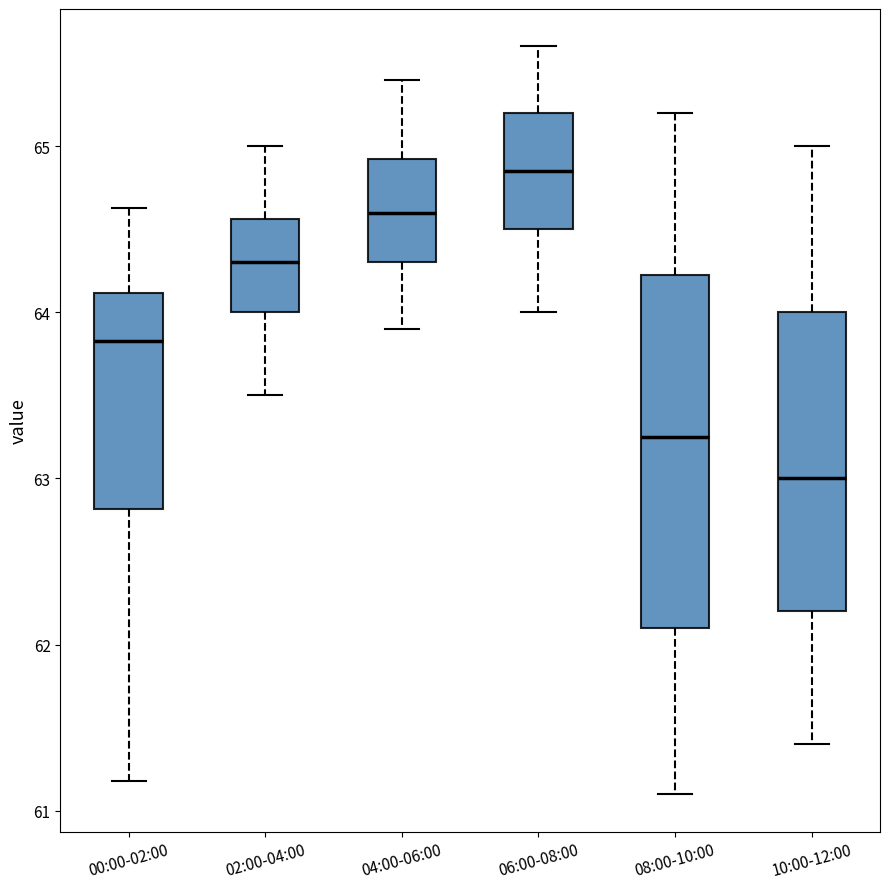

Reading left to right, read every box against the y-axis: the position of its median line, the range the box covers, and the ends of its whiskers. The values are not printed on the chart, so give them approximately, as read against the axis.

00:00-02:00: median 63.8, box 62.8 to 64.1, whiskers 61.2 to 64.6
02:00-04:00: median 64.3, box 64.0 to 64.6, whiskers 63.5 to 65.0
04:00-06:00: median 64.6, box 64.3 to 64.9, whiskers 63.9 to 65.4
06:00-08:00: median 64.9, box 64.5 to 65.2, whiskers 64.0 to 65.6
08:00-10:00: median 63.3, box 62.1 to 64.2, whiskers 61.1 to 65.2
10:00-12:00: median 63.0, box 62.2 to 64.0, whiskers 61.4 to 65.0